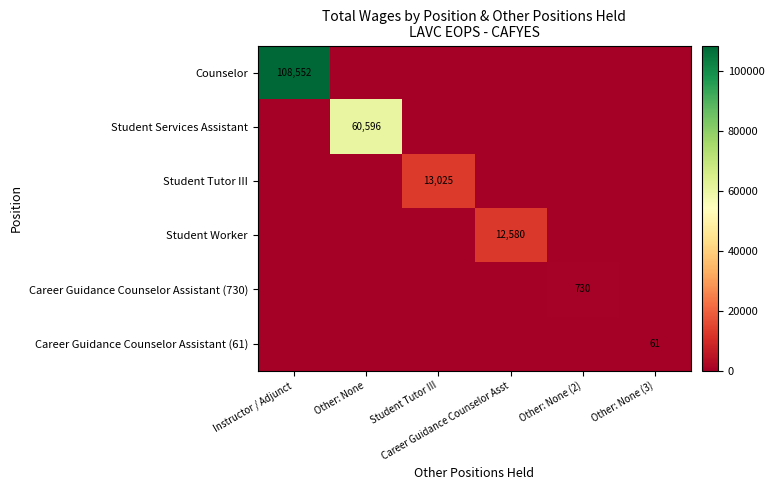

Rank the categories by Counselor value from lowest to highest.

Other: None, Student Tutor III, Career Guidance Counselor Asst, Other: None (2), Other: None (3), Instructor / Adjunct